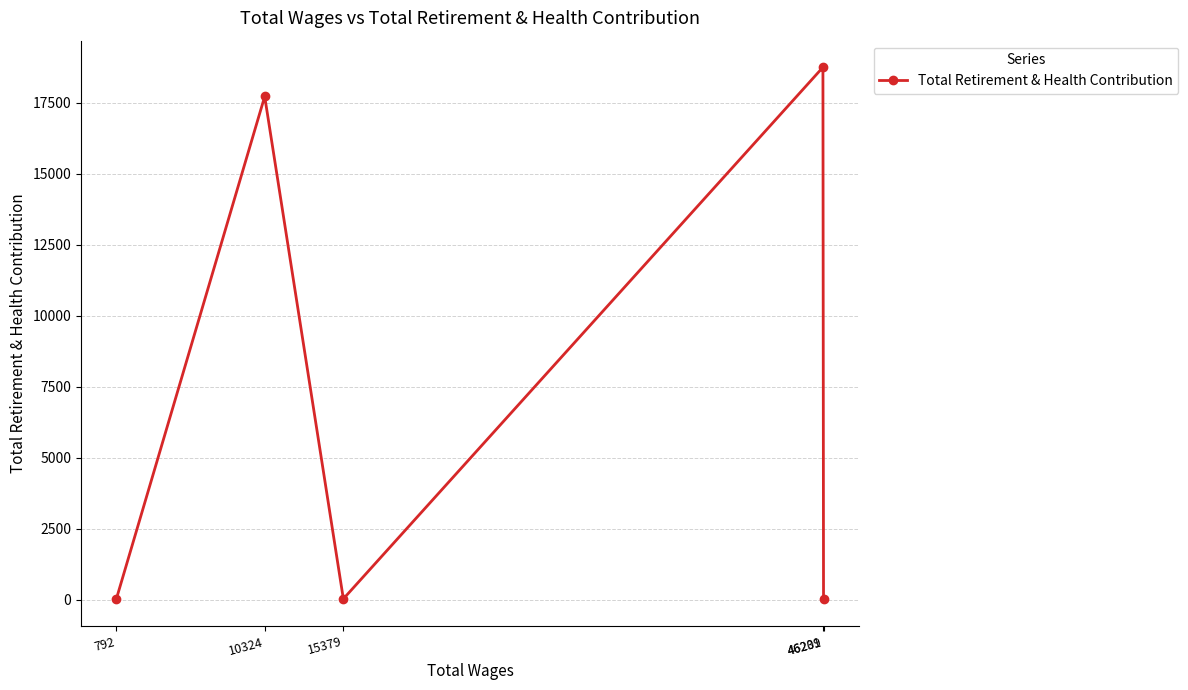

Which has a higher value, 792 or 10324?

10324